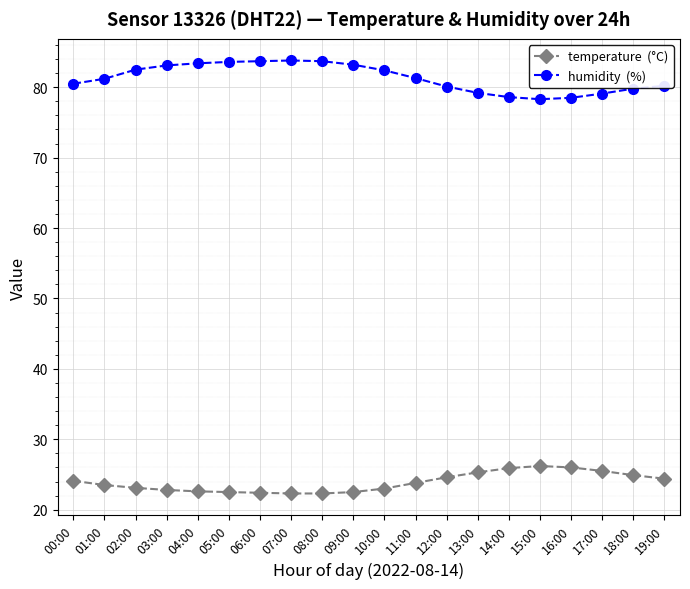

What is the label of the 18th point from the left?

17:00